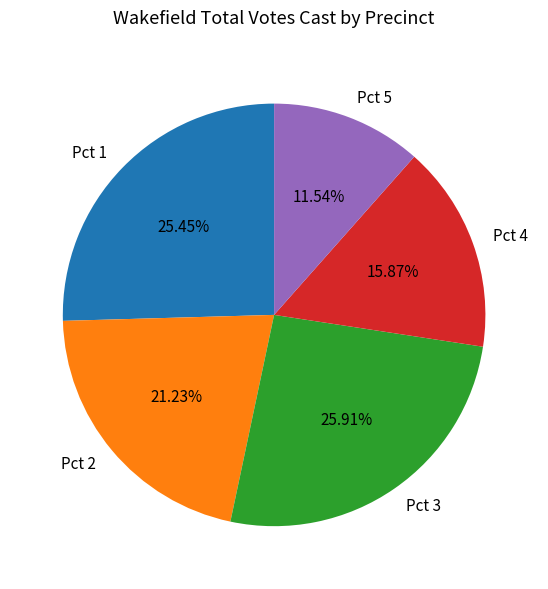

Combined, what portion of the pie is Pct 2 and Pct 5?

32.8%